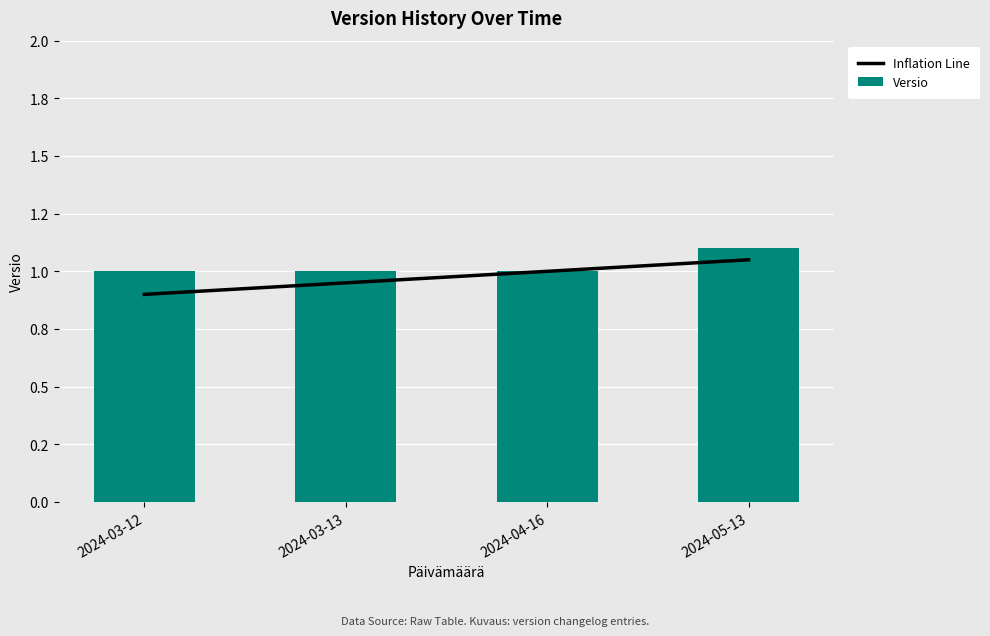

What is the label of the 4th bar from the left?

2024-05-13